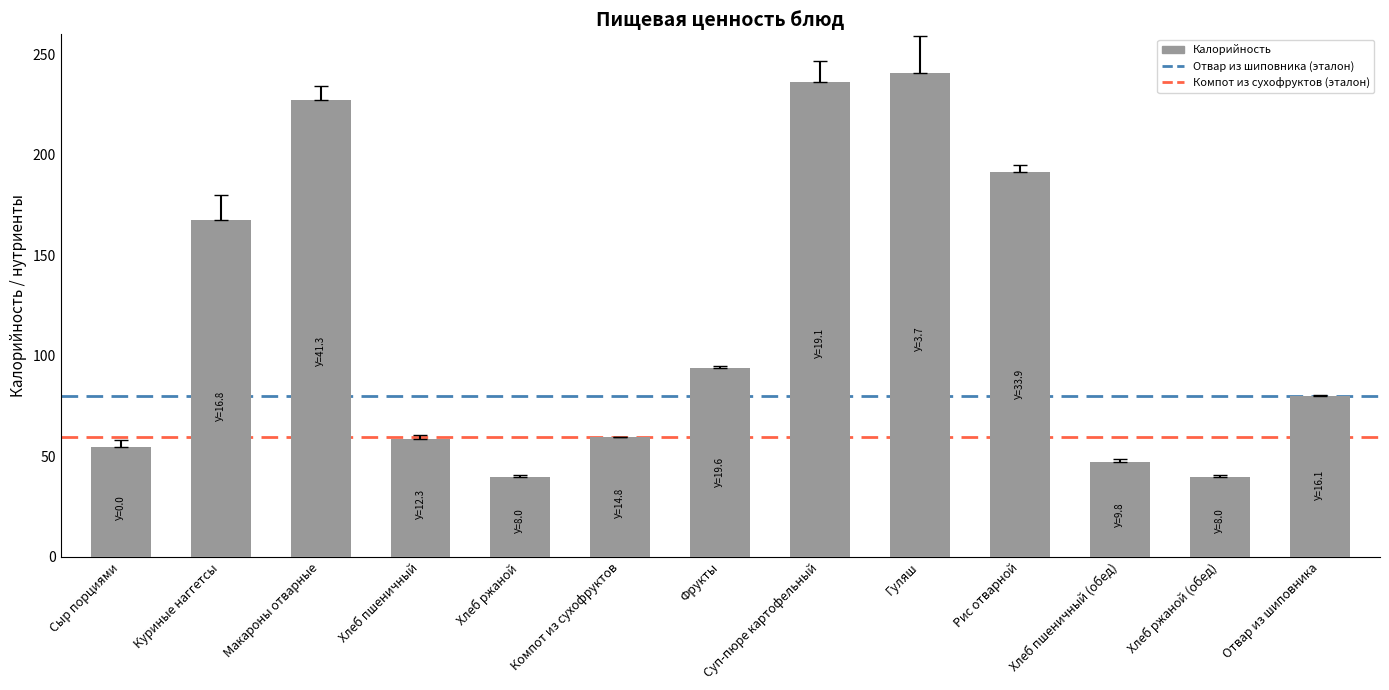

What is the sum of all values?

1536.4